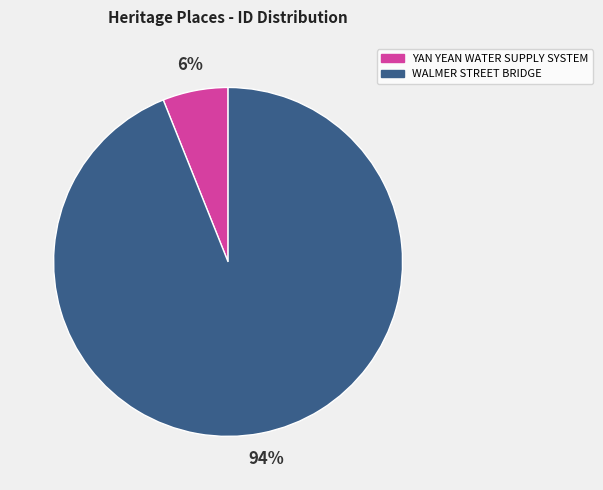

Which slice is the largest?

WALMER STREET BRIDGE